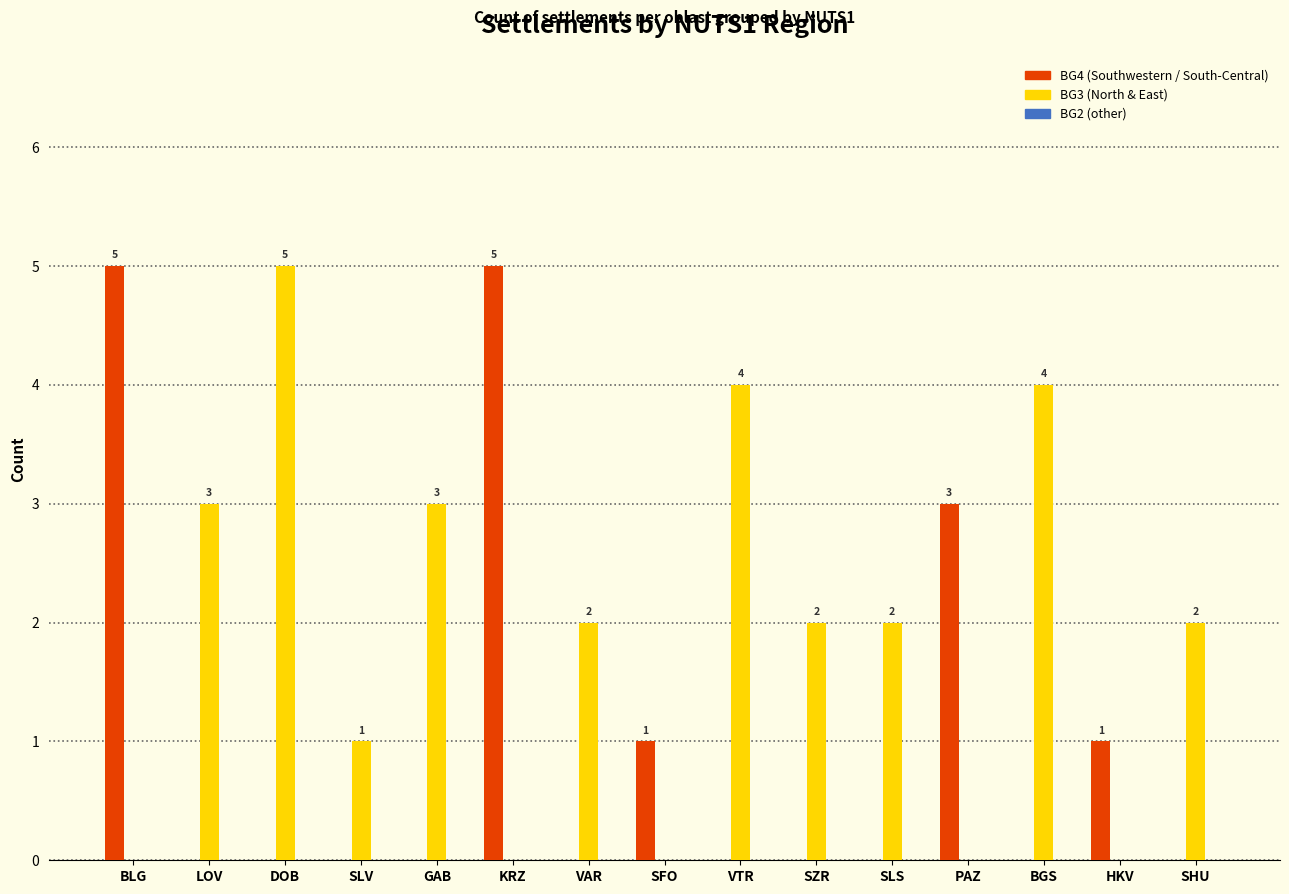

What is the total value across all series at DOB?

5